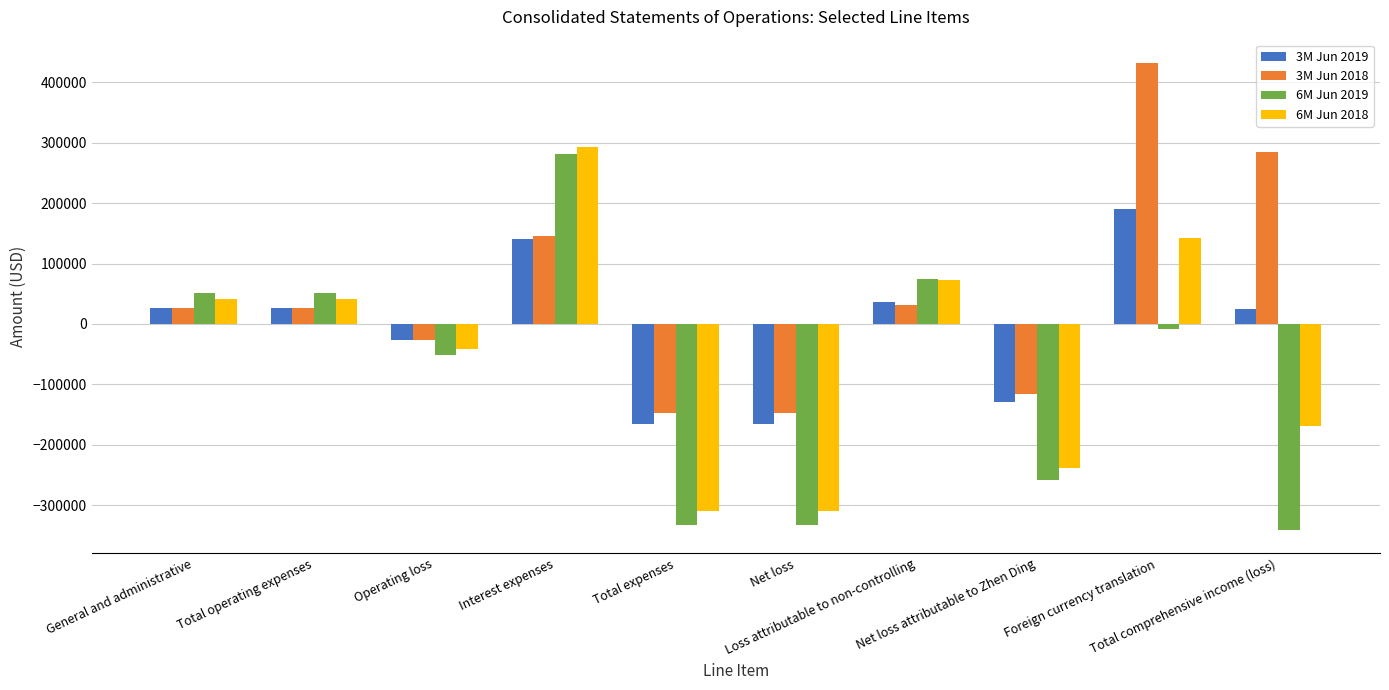

What is the difference between the second highest and second lowest values in the 3M Jun 2019 series?

306126